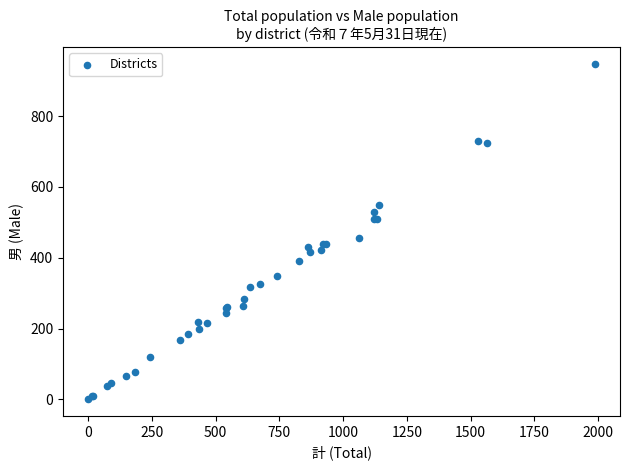

What Y value in the scatter plot is closest to 474?

455